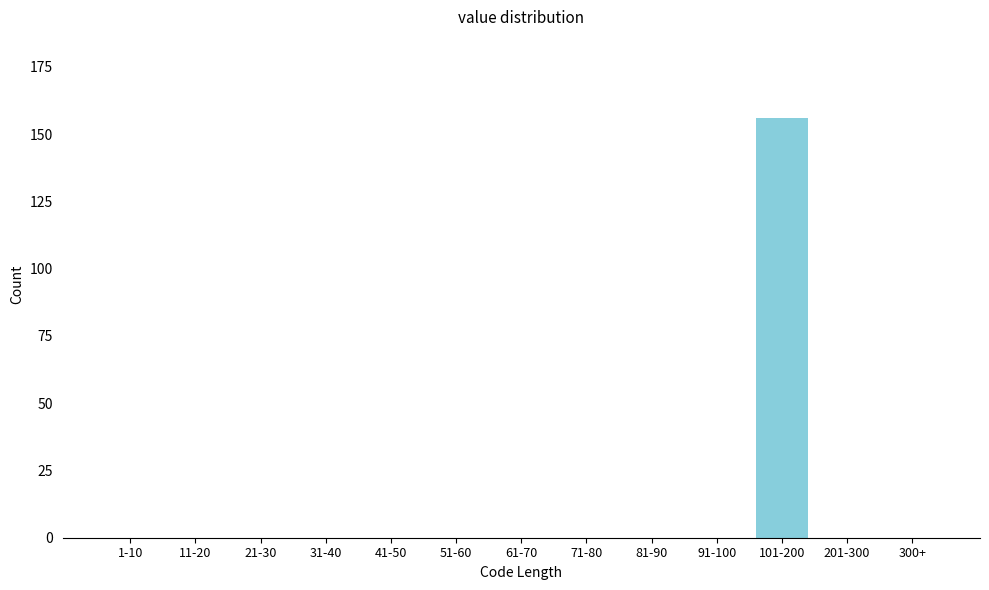

Reading right to left, list all the values displayed in this chart.

300+=0	201-300=0	101-200=156	91-100=0	81-90=0	71-80=0	61-70=0	51-60=0	41-50=0	31-40=0	21-30=0	11-20=0	1-10=0